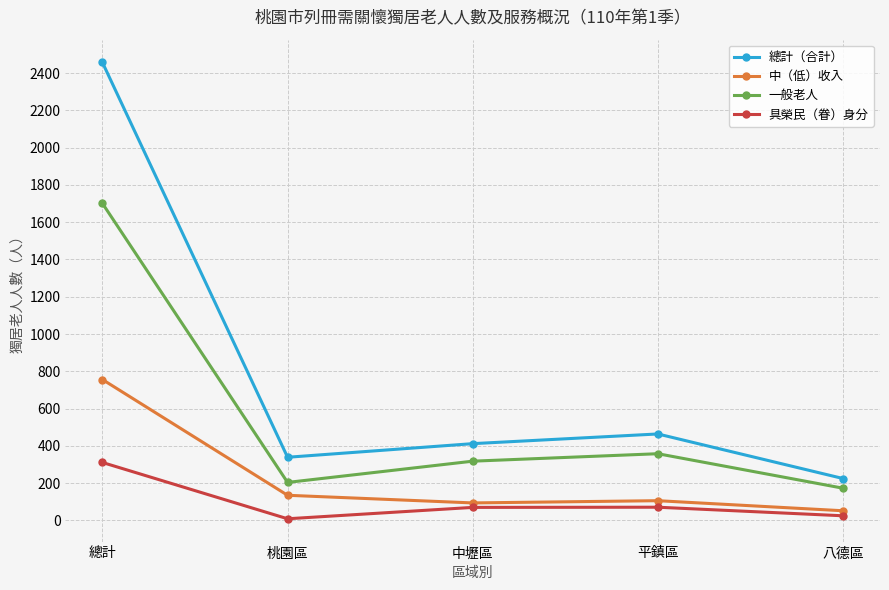

Does the chart have visible grid lines?

Yes